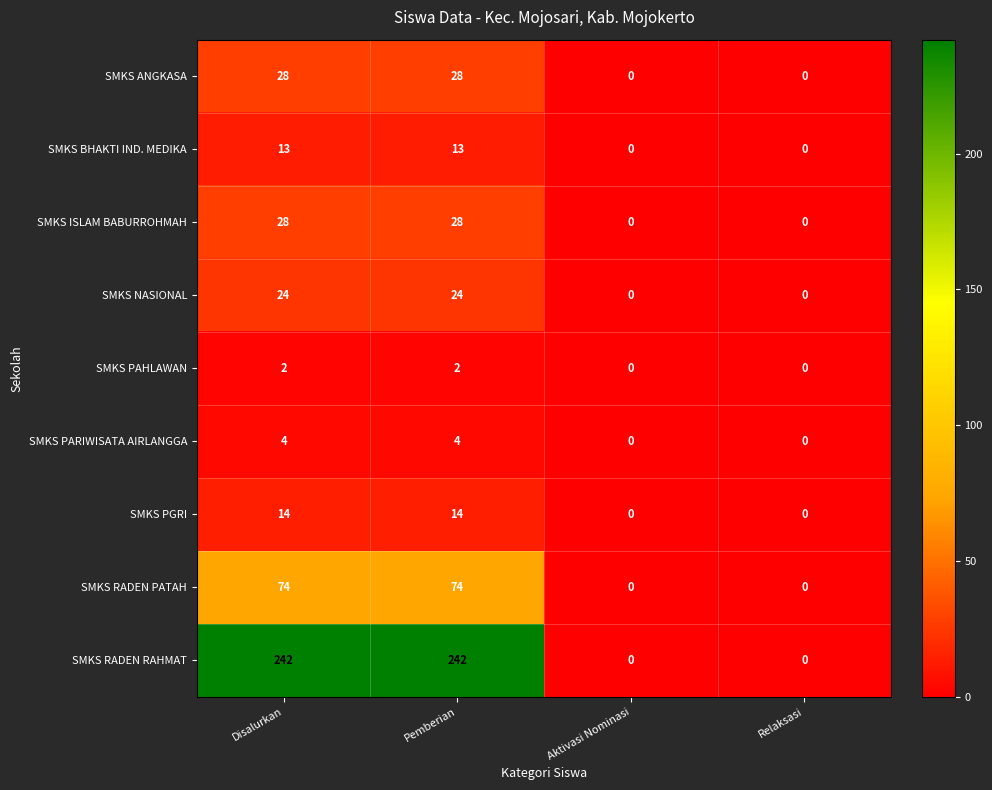

How many SMKS PGRI values are between 0 and 14?

4